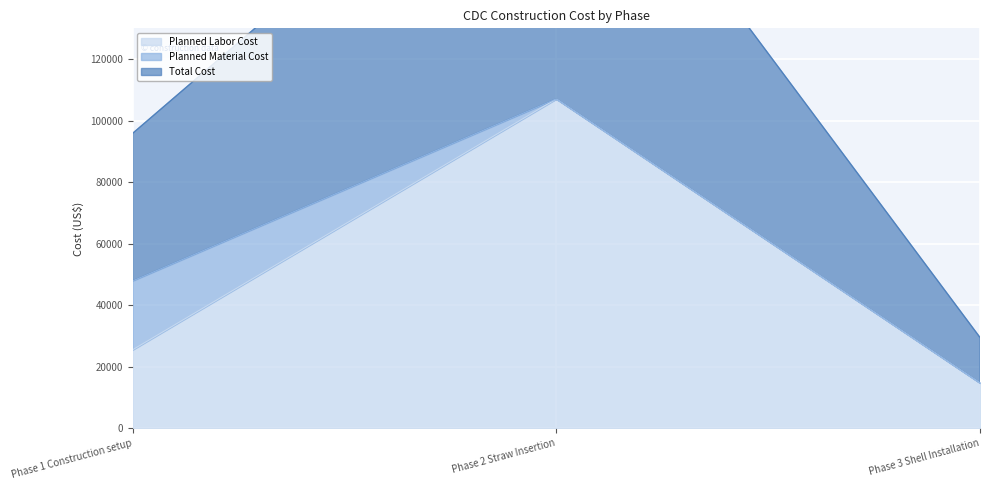

At which label does Planned Labor Cost reach its minimum?

Phase 3 Shell Installation